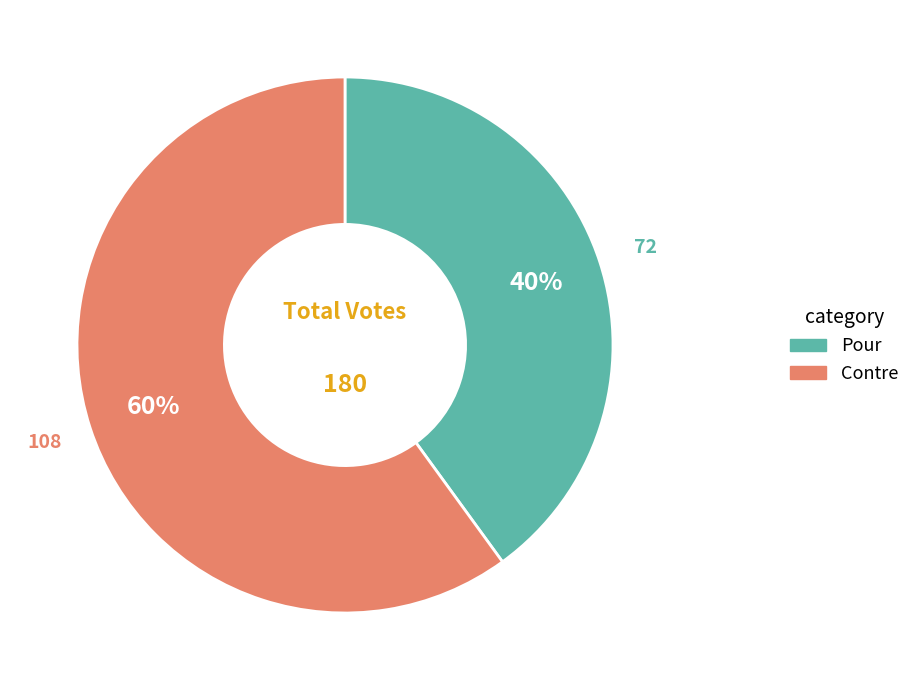

To the nearest percent, what portion does Pour represent?

40%